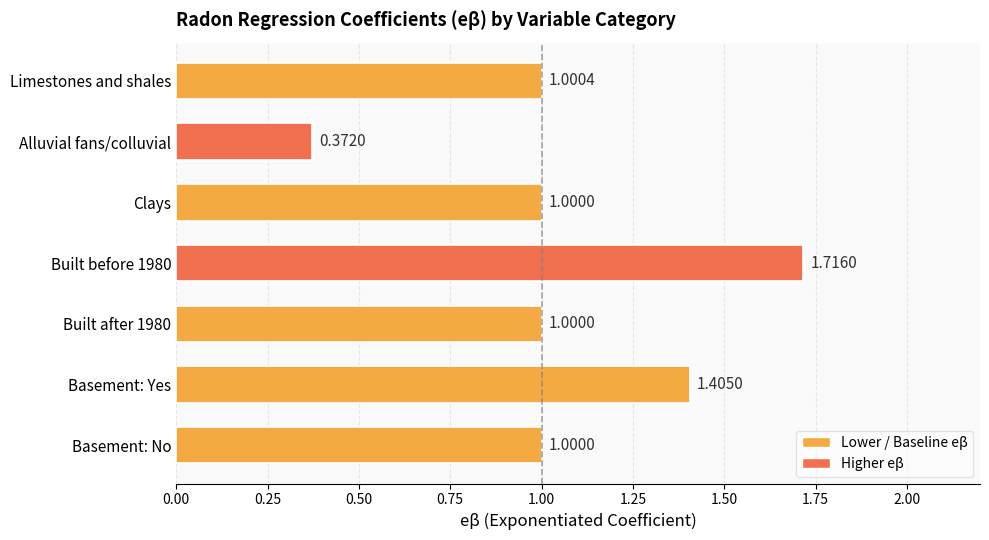

Approximately how many times larger is the value at Built after 1980 compared to Basement: Yes?

0.7